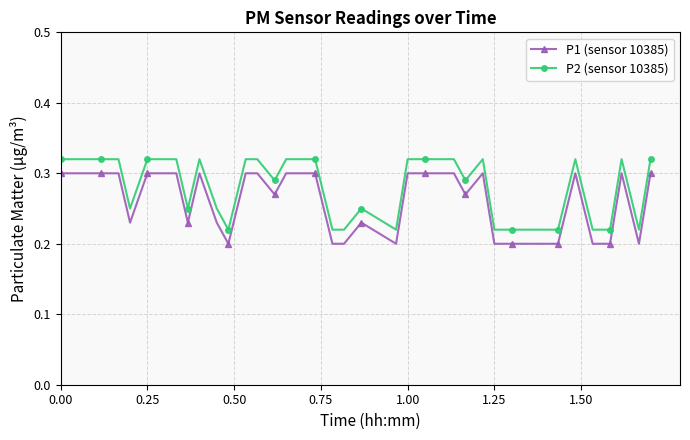

Does the chart have visible grid lines?

Yes